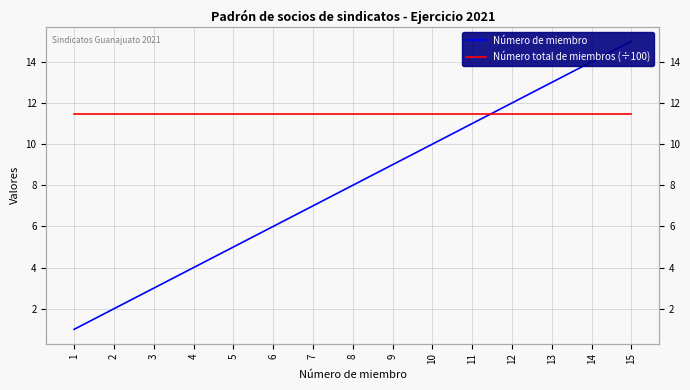

The Número de miembro series shows 7.0 at 7. True or false?

True